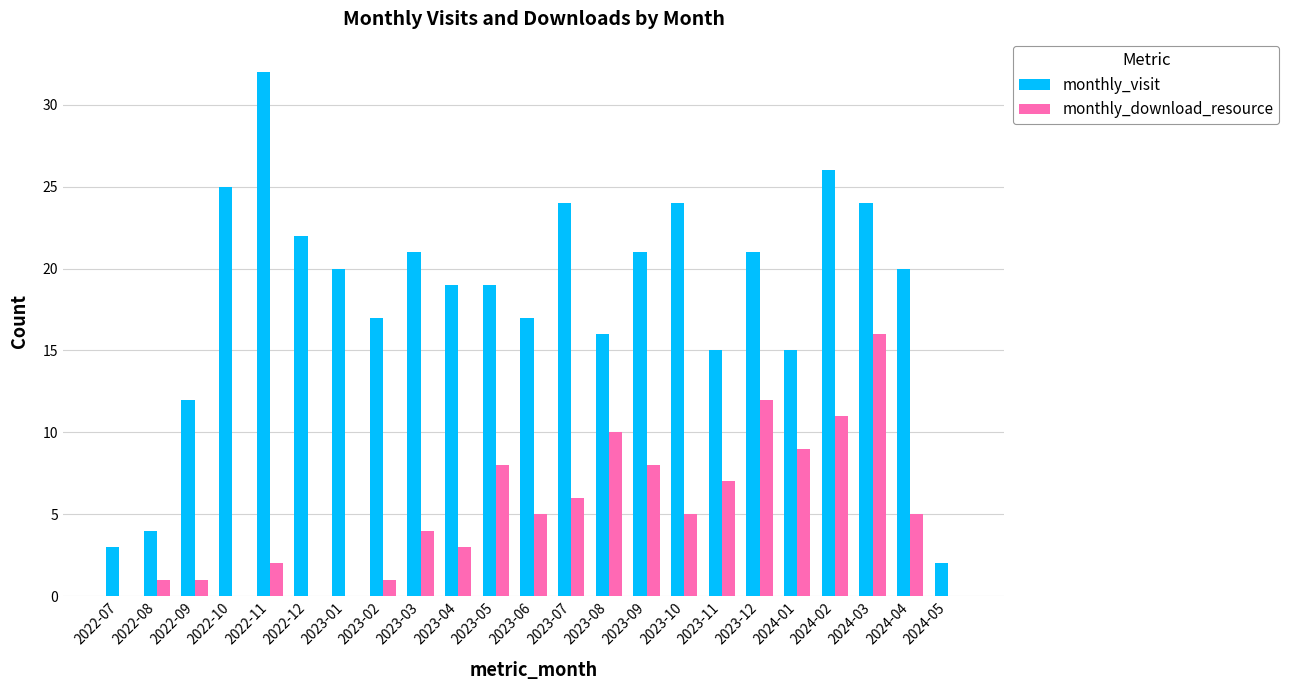

At which category does the chart reach its peak across all series?

2022-11